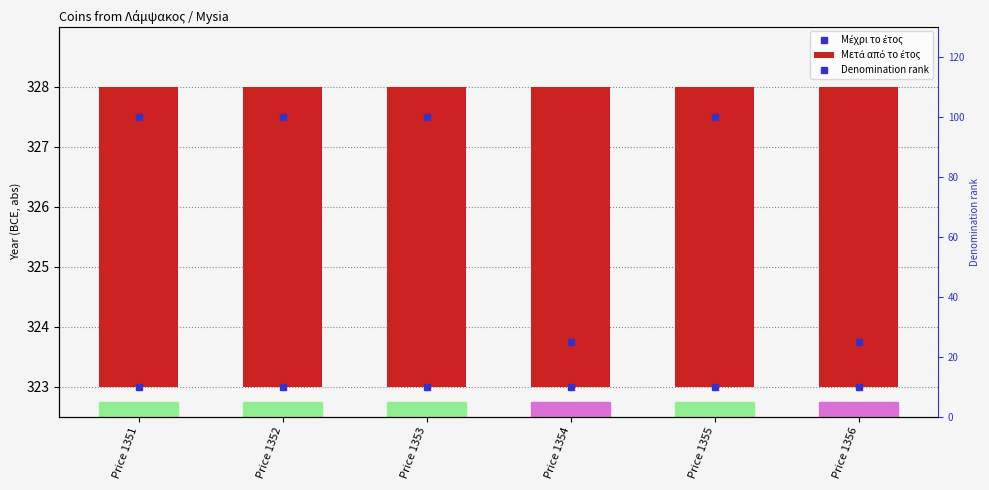

At Price 1351, list the series in order from smallest to largest.

Μετά από το έτος, Denomination rank, Μέχρι το έτος